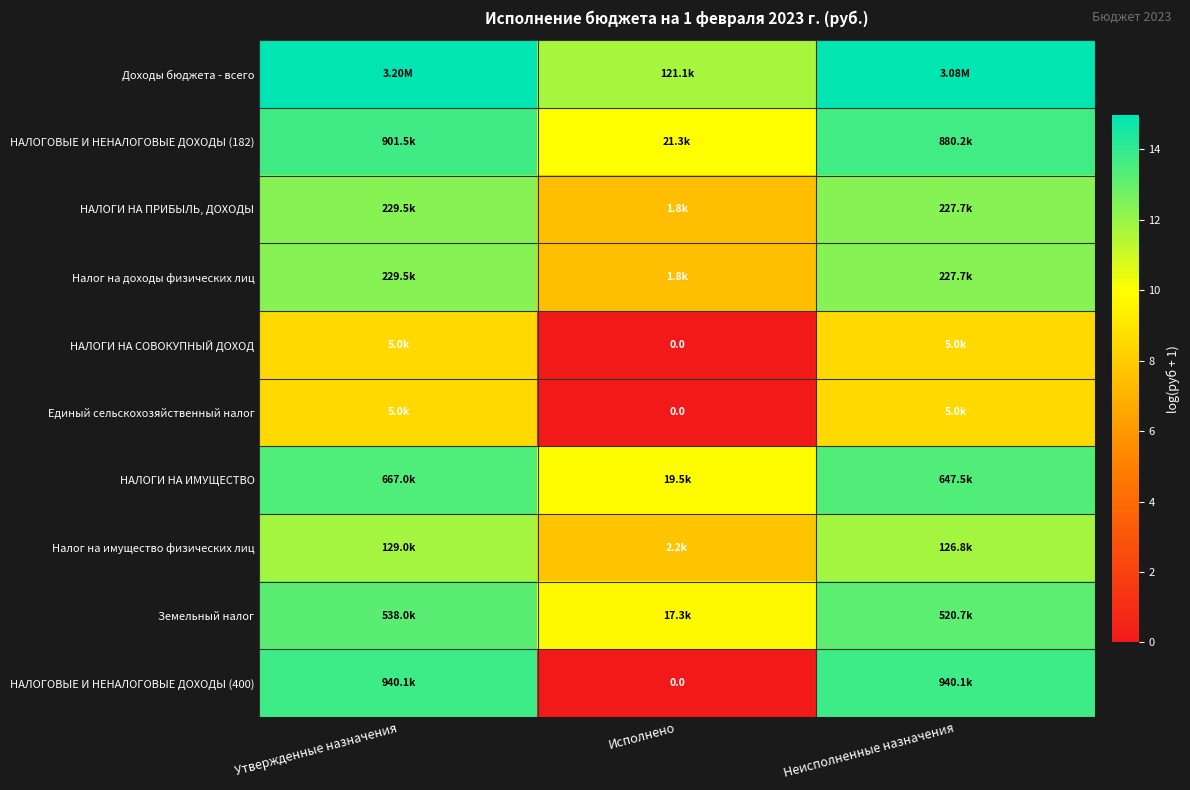

How many data points in Единый сельскохозяйственный налог are less than 8?

1